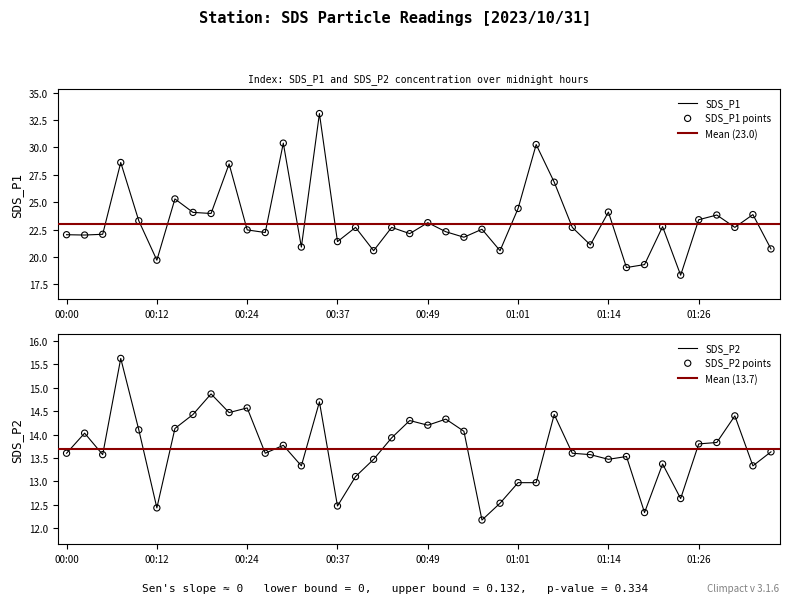

At how many categories does at least one series exceed 13?

40